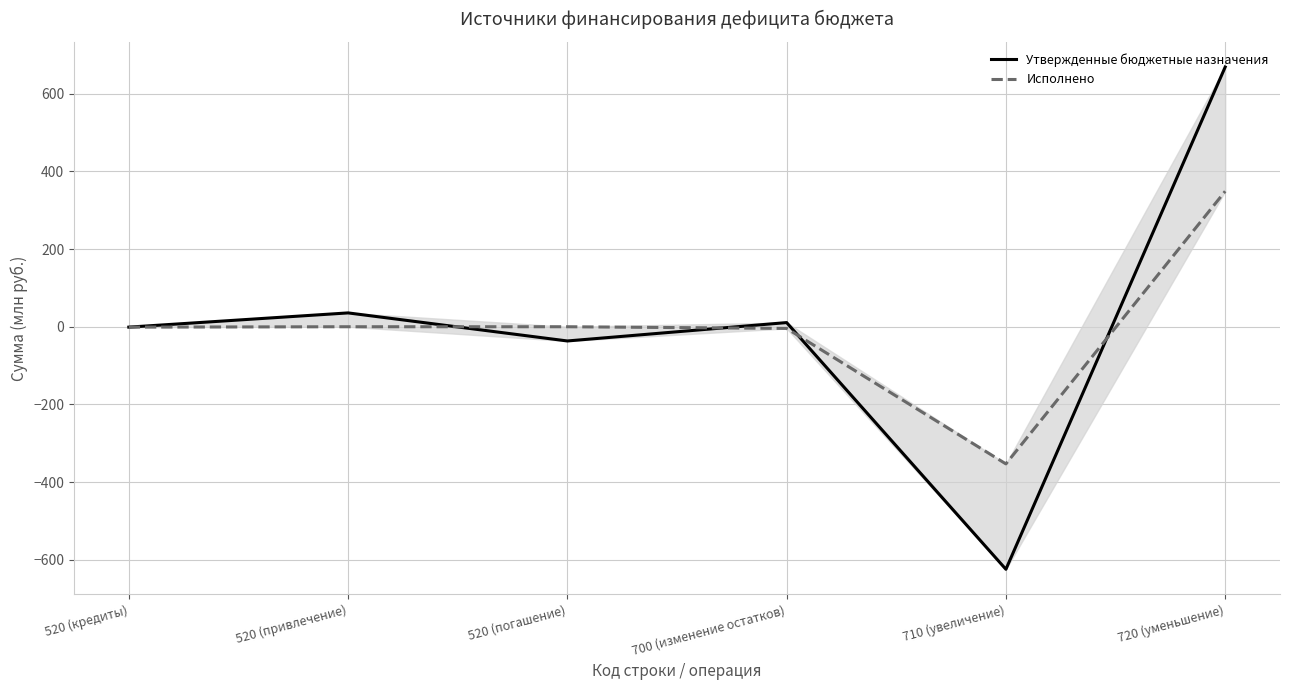

True or false: Утвержденные бюджетные назначения has a value of -172.3 at 710 (увеличение).

False